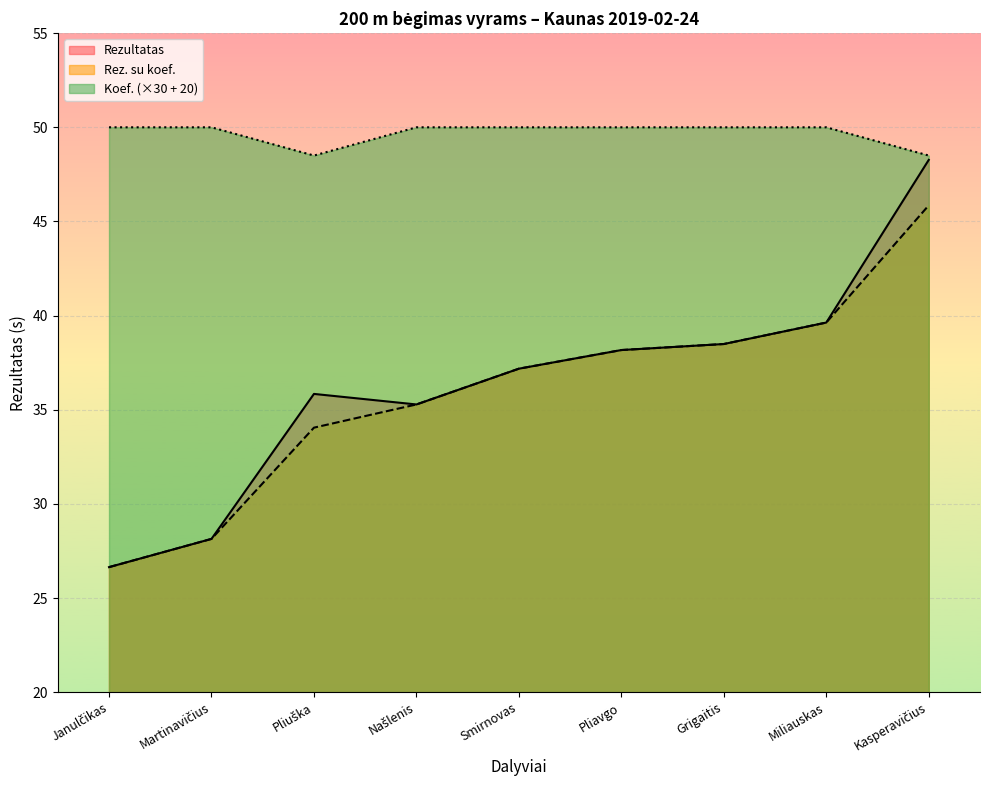

Reading left to right, transcribe all the data shown in this chart.

Rezultatas: 26.6	28.1	35.8	35.3	37.2	38.2	38.5	39.6	48.3
Rez. su koef.: 26.6	28.1	34.0	35.3	37.2	38.2	38.5	39.6	45.9
Koef.: 50.0	50.0	48.5	50.0	50.0	50.0	50.0	50.0	48.5